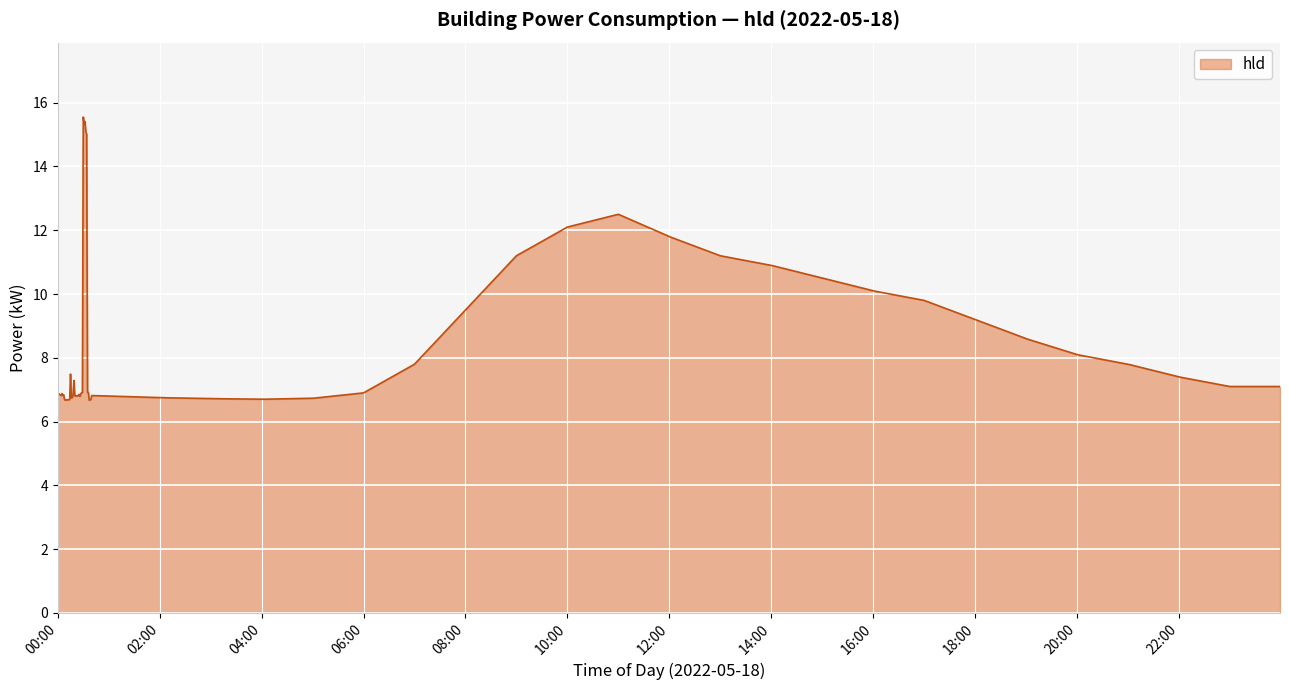

What is the difference between the maximum and minimum values?

8.9